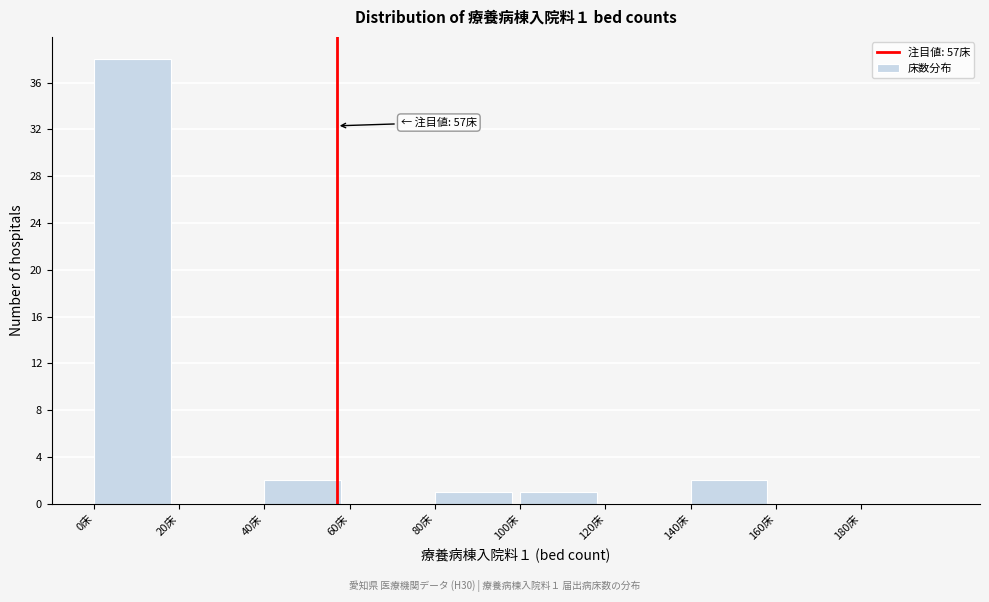

Over which range of the x-axis is the bar tallest?

0 to 20